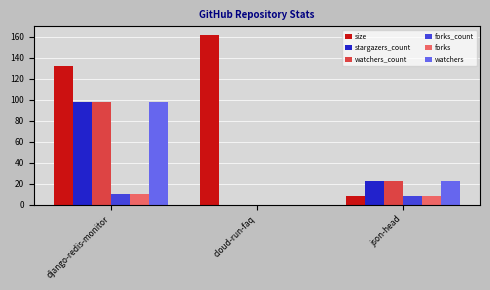

The forks_count series shows 3 at json-head. True or false?

False